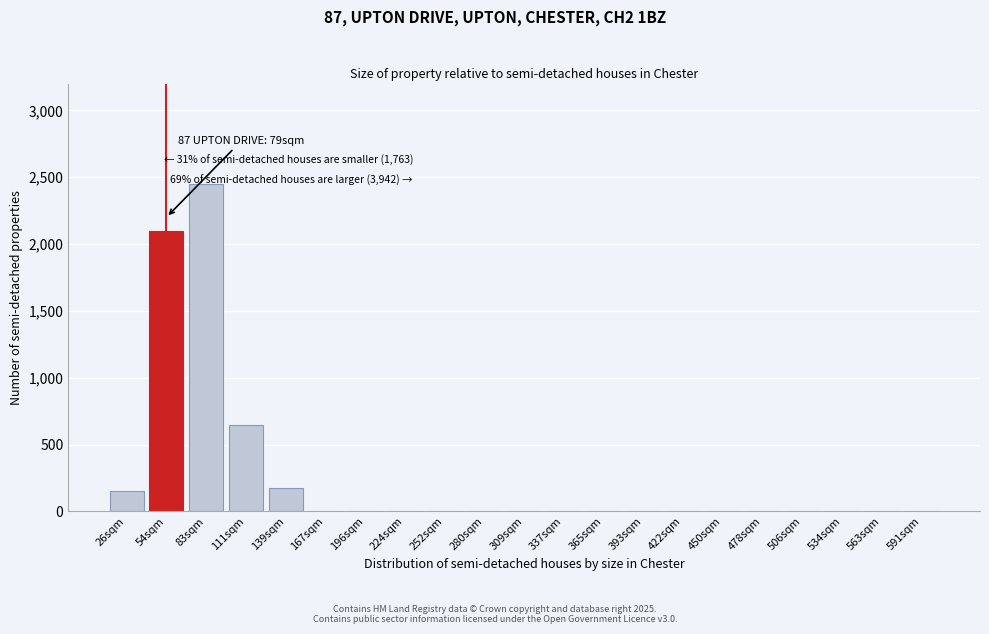

Reading left to right, transcribe all the data shown in this chart.

26sqm=150	54sqm=2100	83sqm=2450	111sqm=650	139sqm=175	167sqm=0	196sqm=0	224sqm=0	252sqm=0	280sqm=0	309sqm=0	337sqm=0	365sqm=0	393sqm=0	422sqm=0	450sqm=0	478sqm=0	506sqm=0	534sqm=0	563sqm=0	591sqm=0